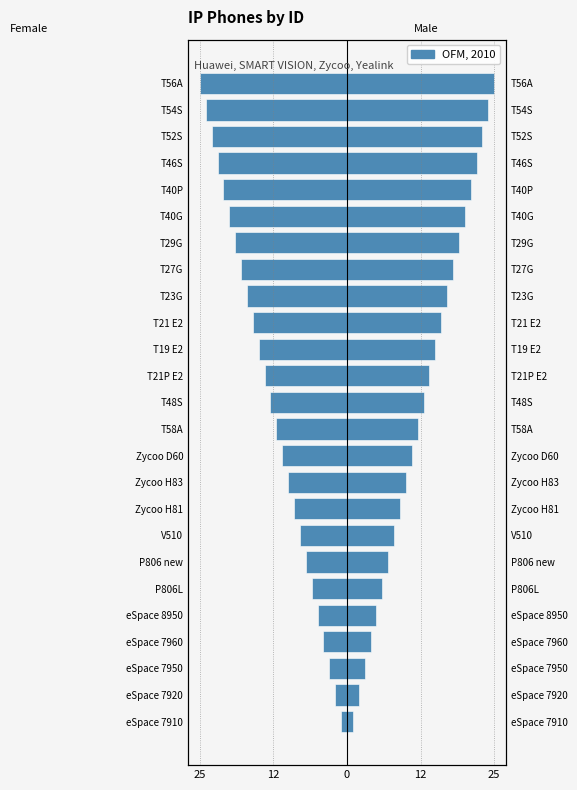

What is the difference between the second highest and second lowest values?

22